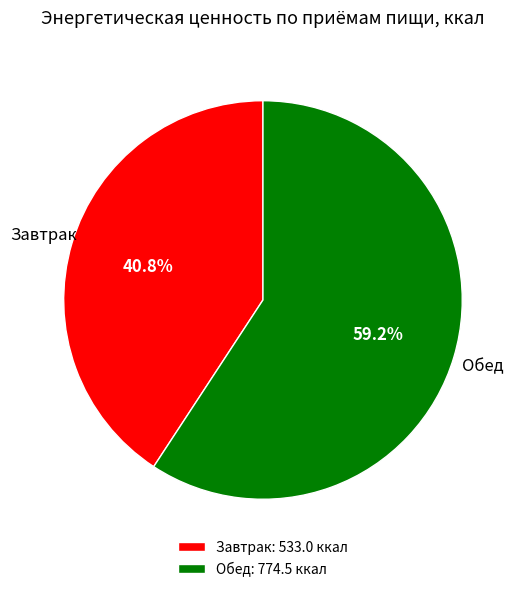

Which category has the smallest portion of the pie?

Завтрак